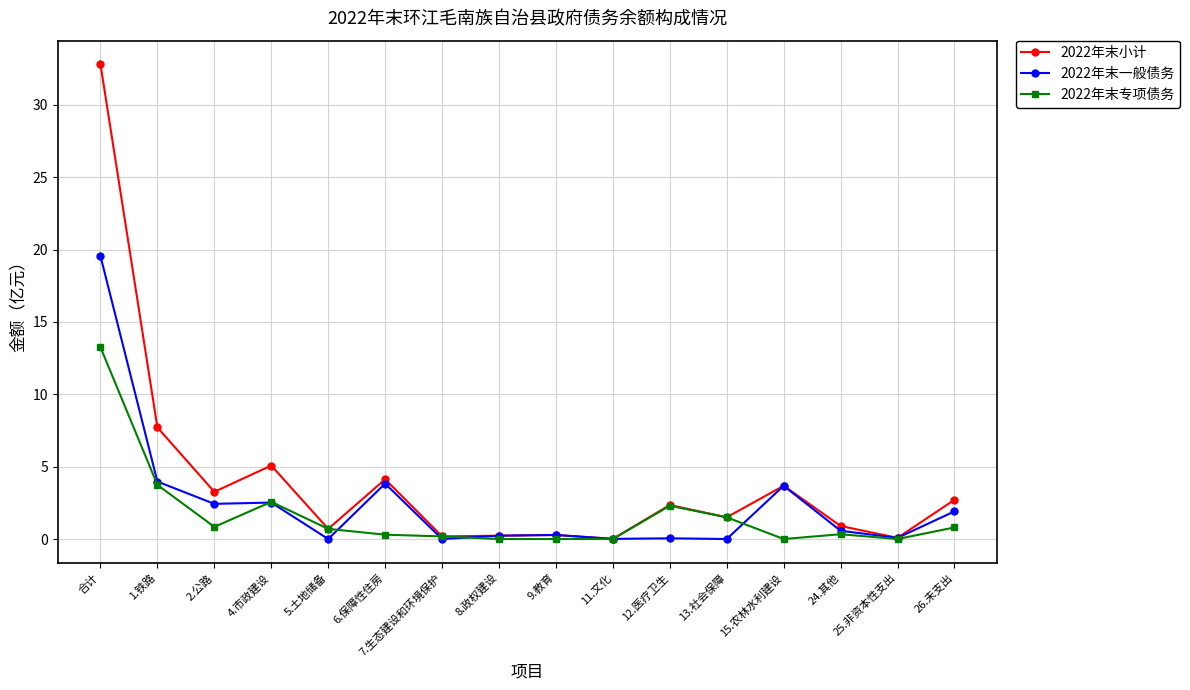

Which series changed the most between 1.铁路 and 7.生态建设和环境保护?

2022年末小计